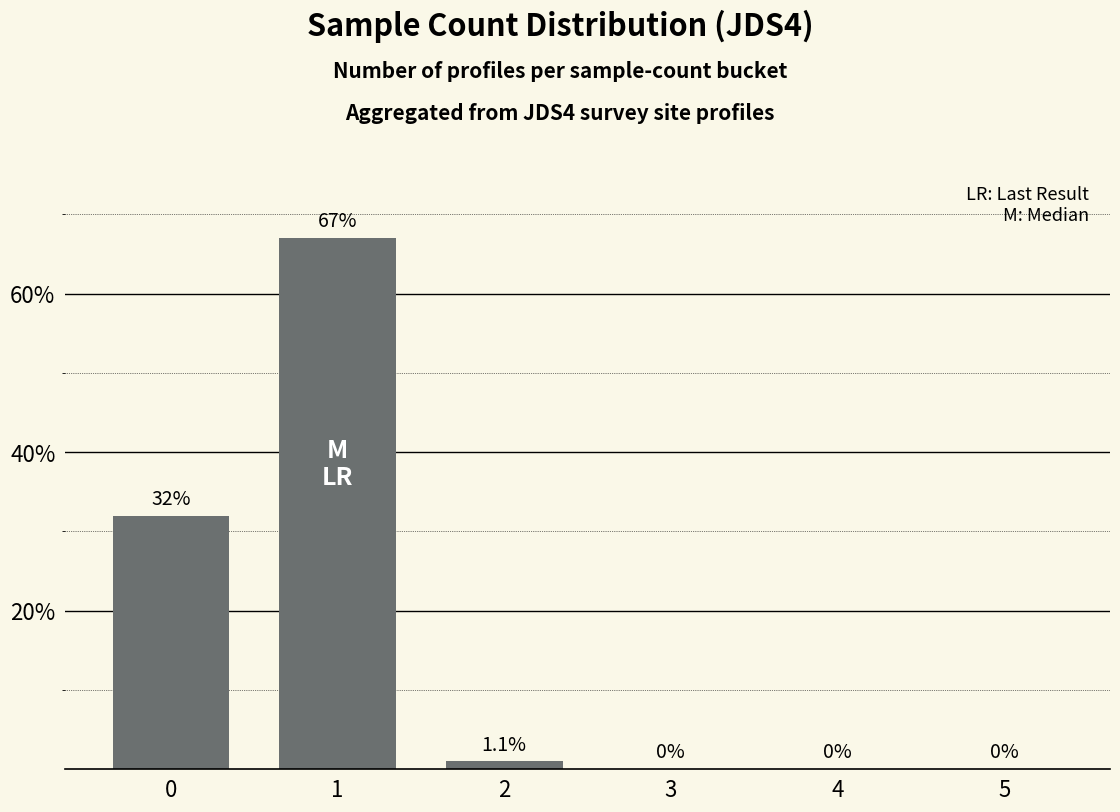

What is the sum of the values at 3 and 1?

67